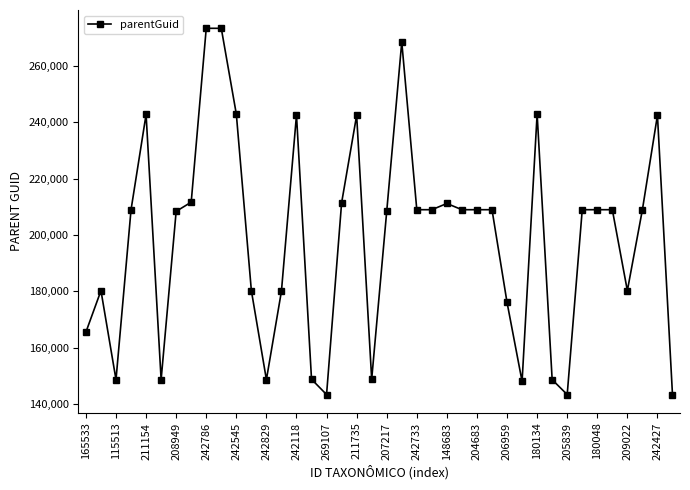

What is the value of the 3rd point from the left?

148665